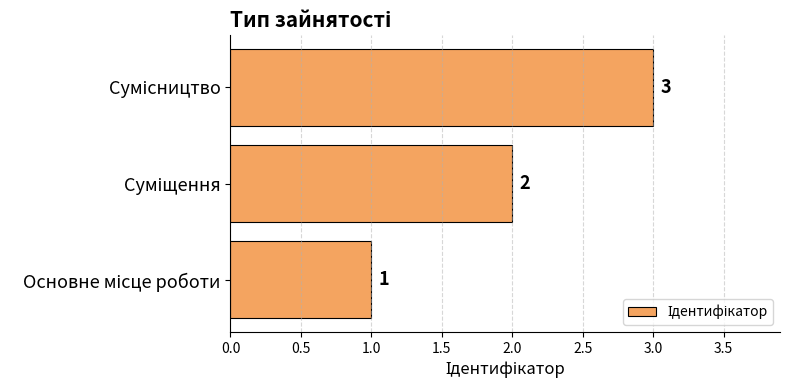

What is the sum of all values?

6